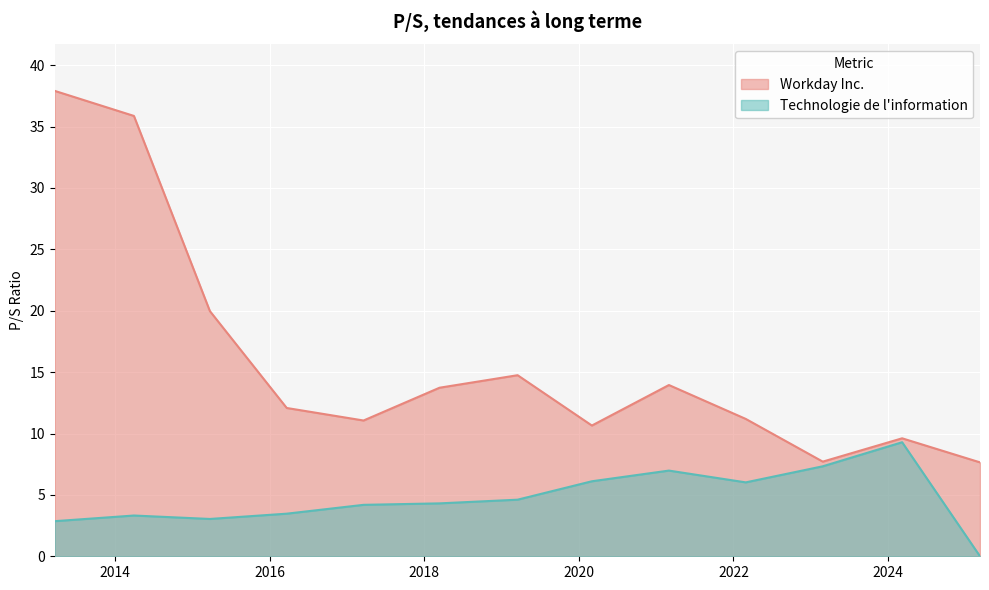

What is the greatest value displayed?

37.9